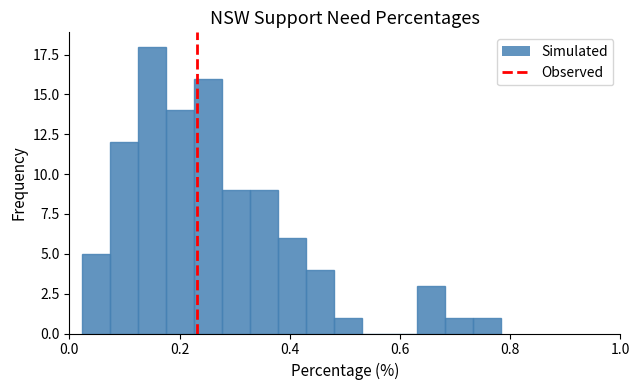

Read against the x-axis, roughly where is the centre of the tallest bar?

0.14